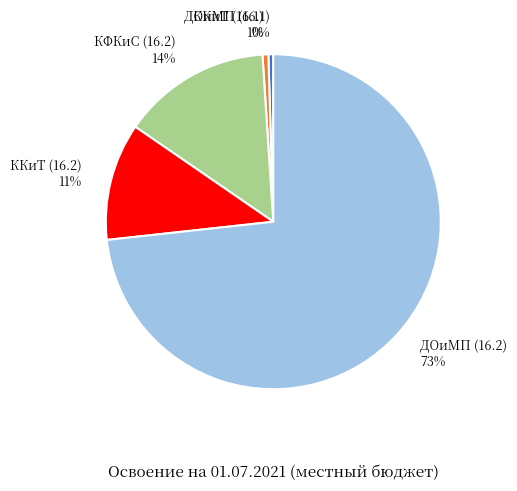

What percentage is the ККиТ (16.2) 11% slice, to the nearest percent?

11%